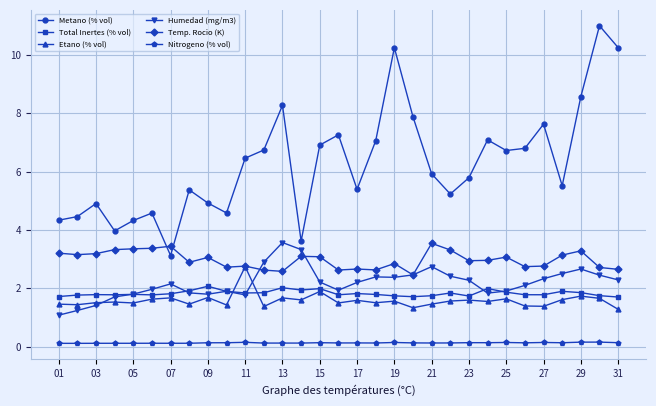

What are all the series names shown in the legend?

Metano (% vol), Total Inertes (% vol), Etano (% vol), Humedad (mg/m3), Temp. Rocio (K), Nitrogeno (% vol)